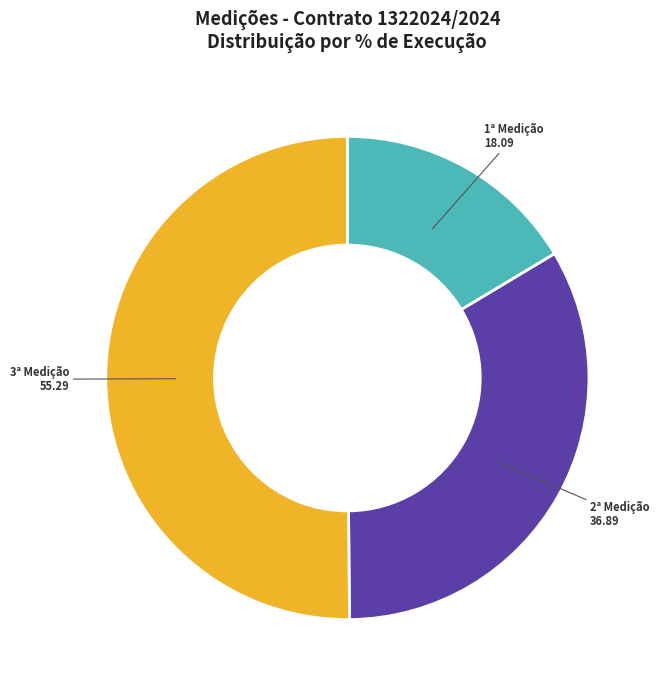

Rank the categories by value from lowest to highest.

1ª Medição, 2ª Medição, 3ª Medição